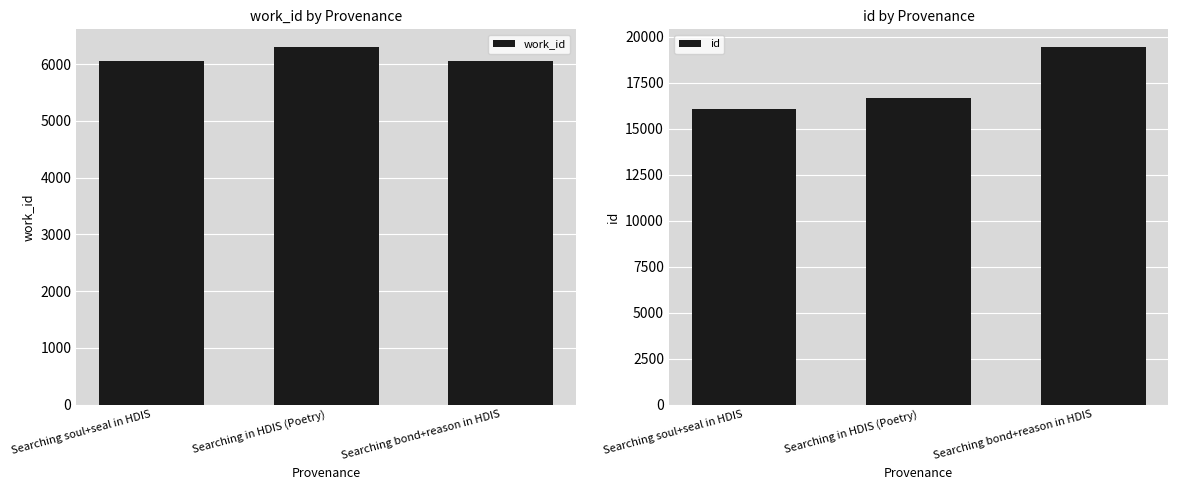

True or false: id has a value of 8217 at Searching soul+seal in HDIS.

False